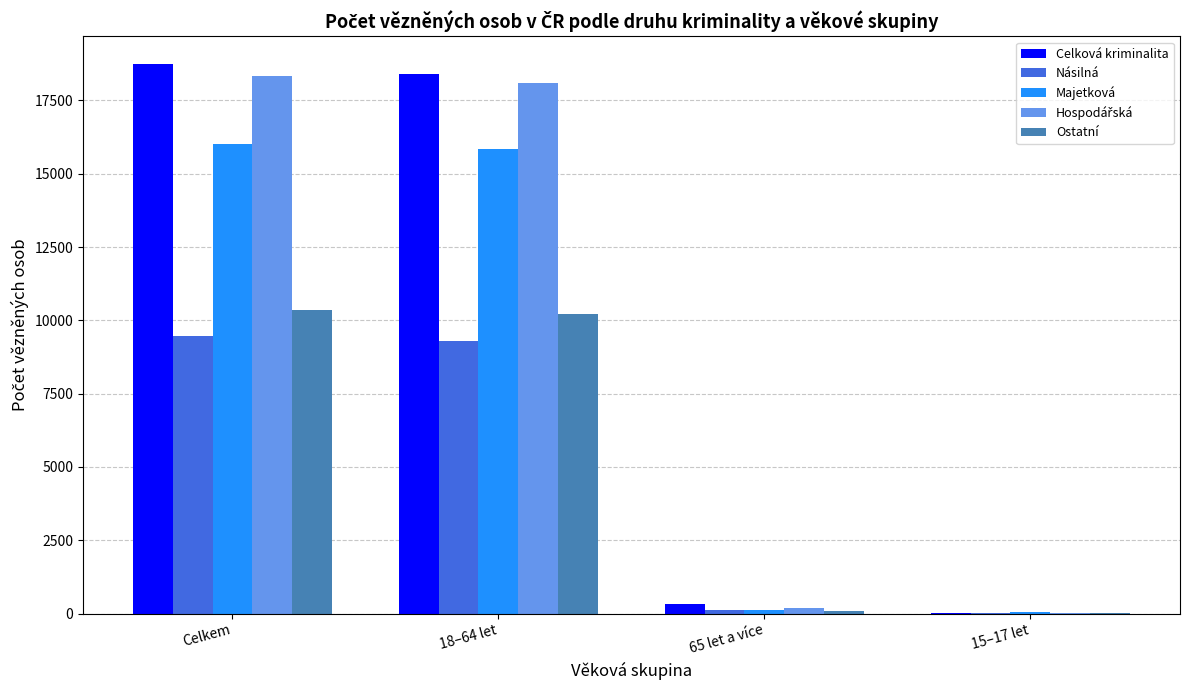

Where is Násilná nearest to the value 4747?

18–64 let